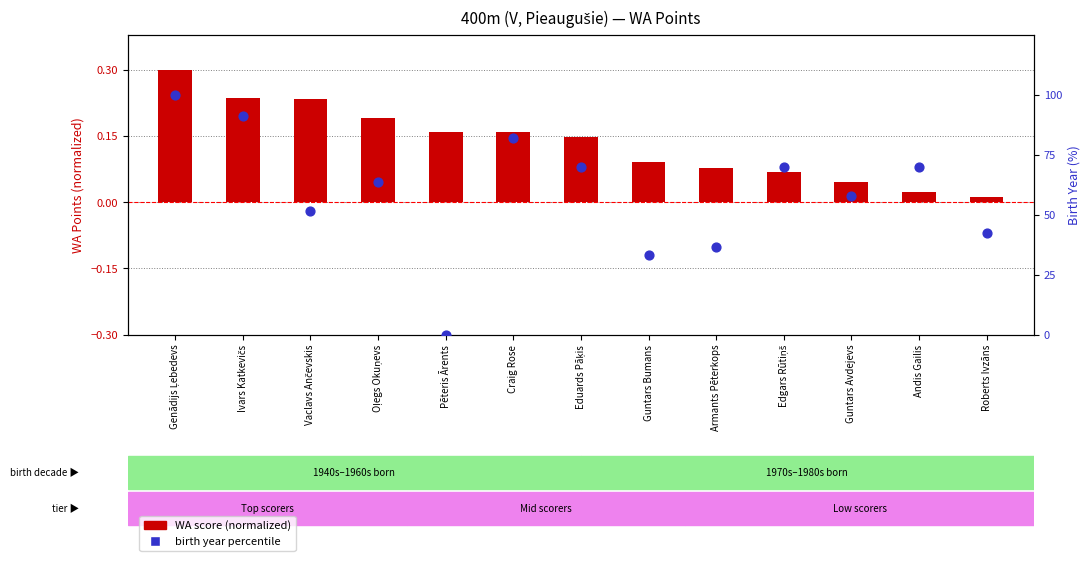

At which category is the sum across all series the highest?

Genādijs Ļebedevs